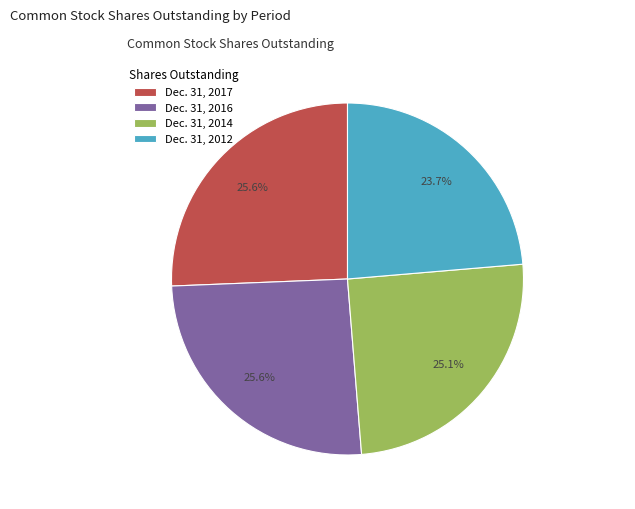

To the nearest percent, what is the difference between the largest and smallest slice percentages?

2%